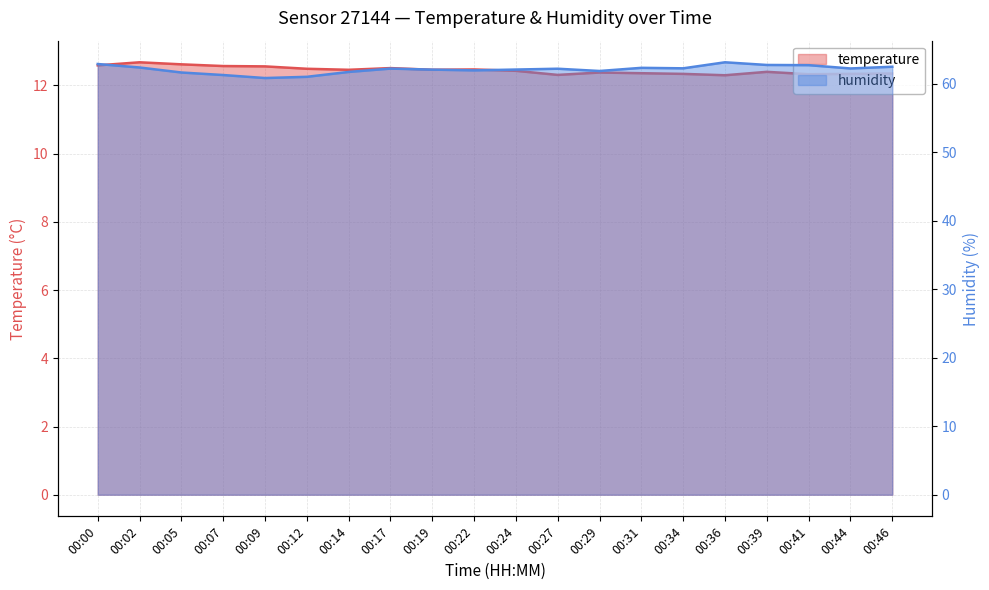

What is the sum of the humidity values at 00:07 and 00:22?

123.2